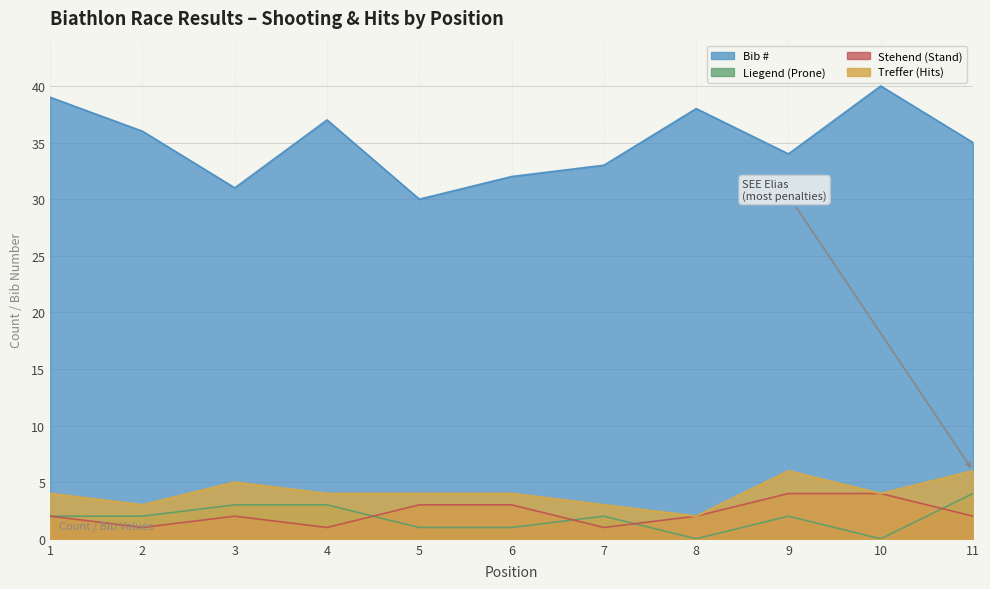

True or false: Stehend has more than 1 points higher than both neighbors.

False